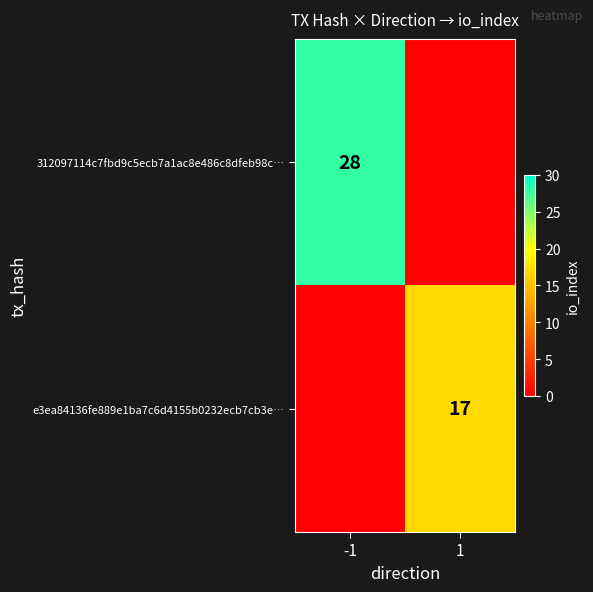

The 312097114c7fbd9c5ecb7a1ac8e486c8dfeb98c… series shows 28 at -1. True or false?

True